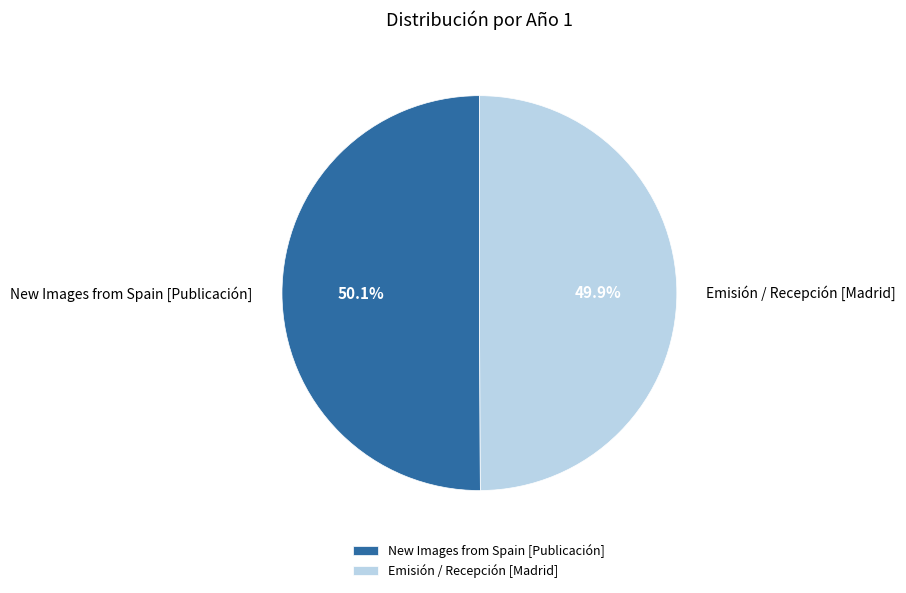

How many segments does this pie chart have?

2